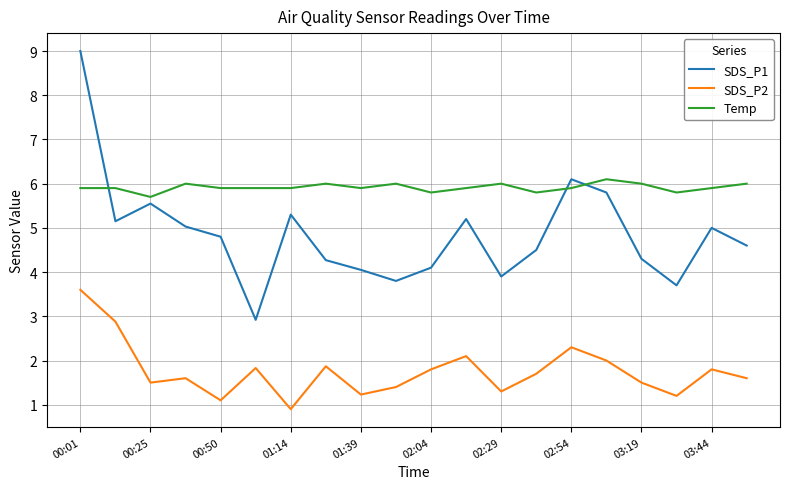

List the series in order of their peak value, lowest first.

SDS_P2, Temp, SDS_P1